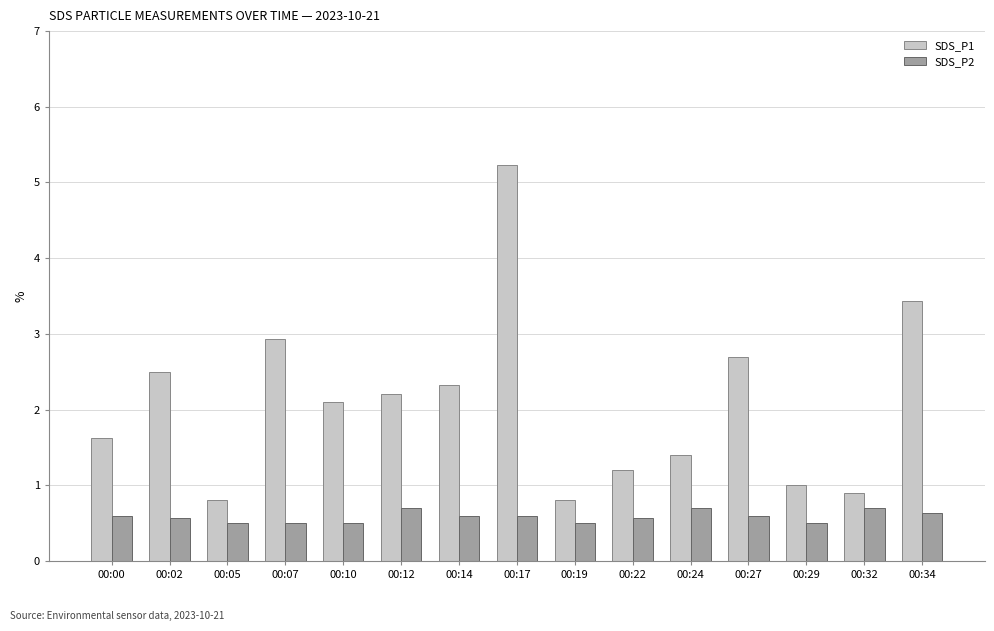

What is the smallest value displayed?

0.5